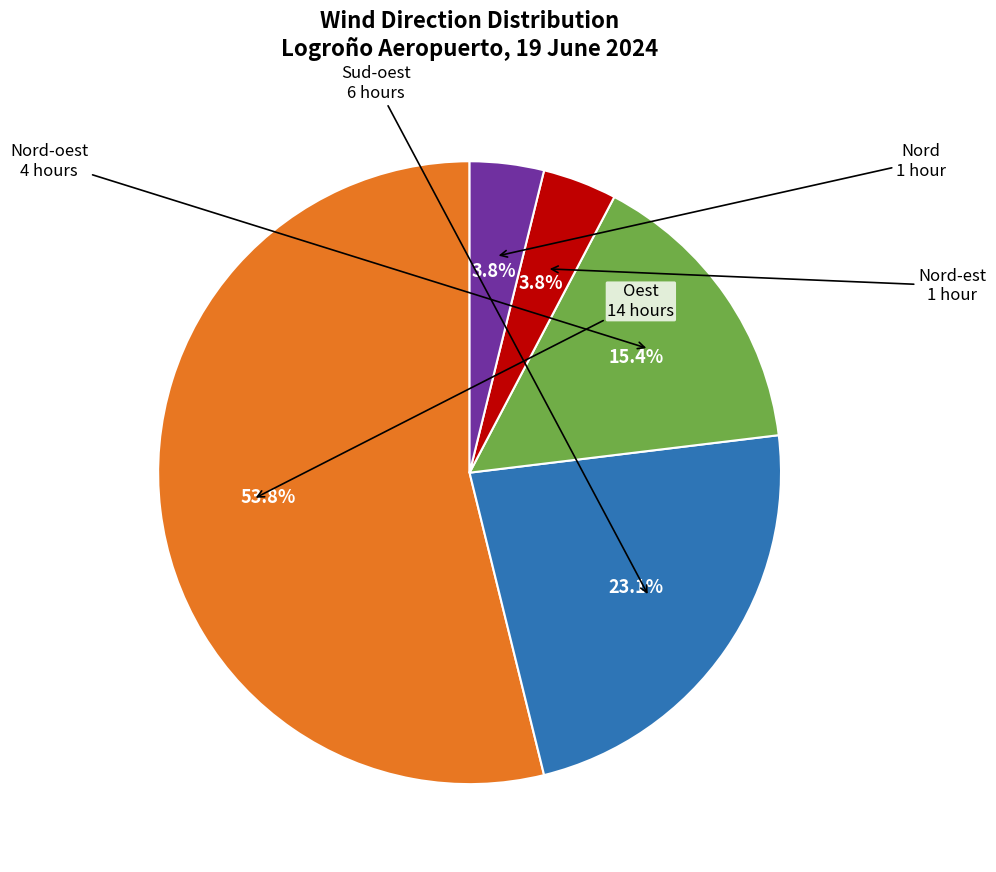

Does any single category account for the majority?

Yes